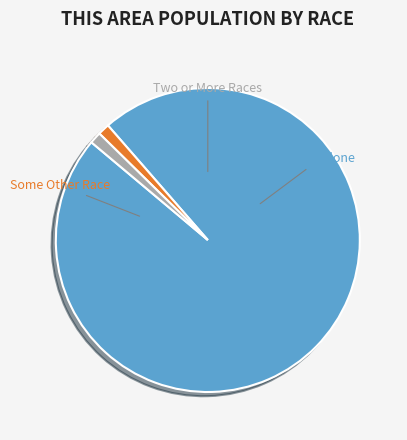

Count the number of slices in the pie.

3